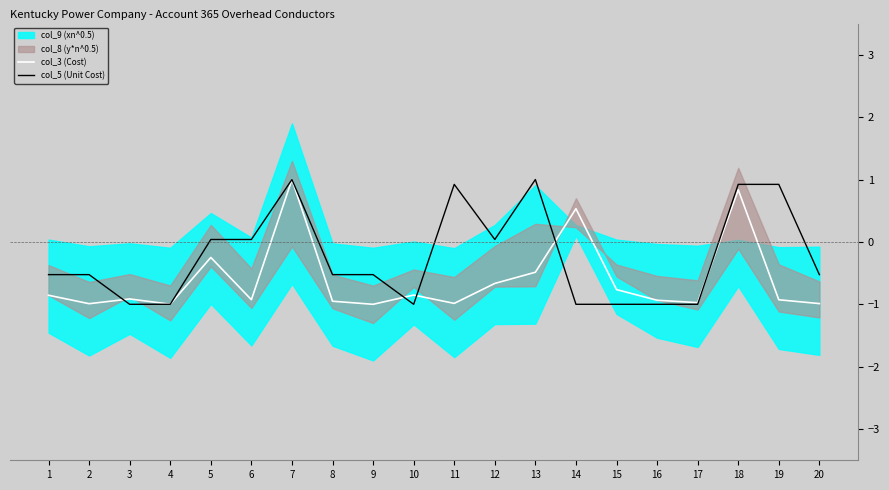

At which label does col_5 (Unit Cost) first exceed 0?

5